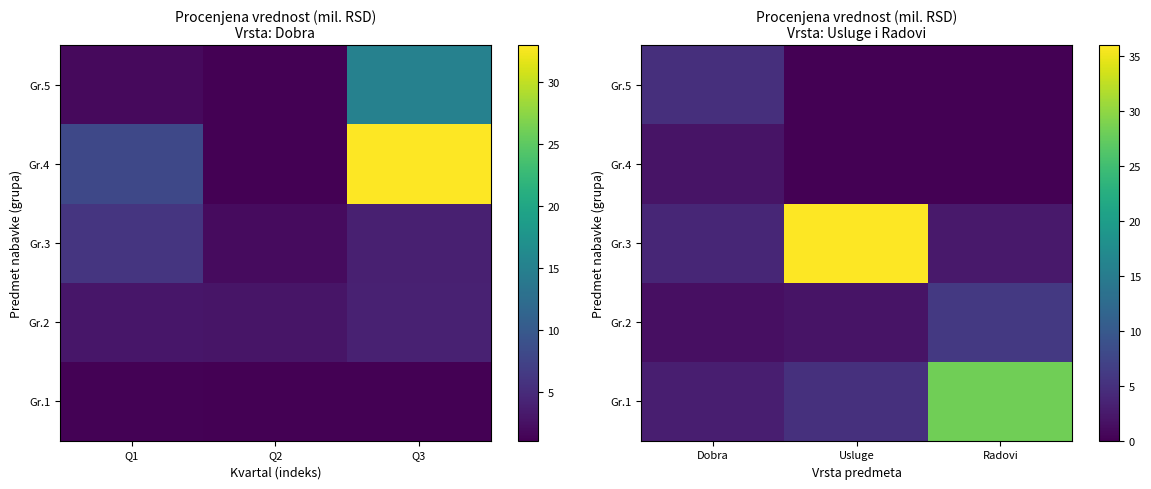

What is the difference between the maximum and minimum values in the Gr.3 series?

33.5